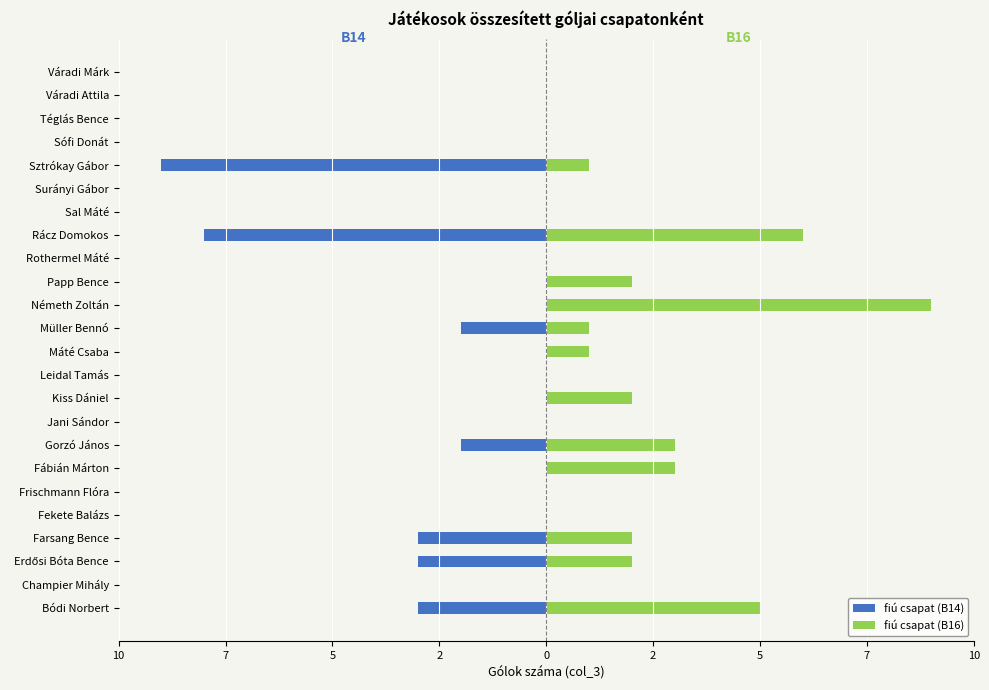

How many negative values does the fiú csapat (B14) series have?

7